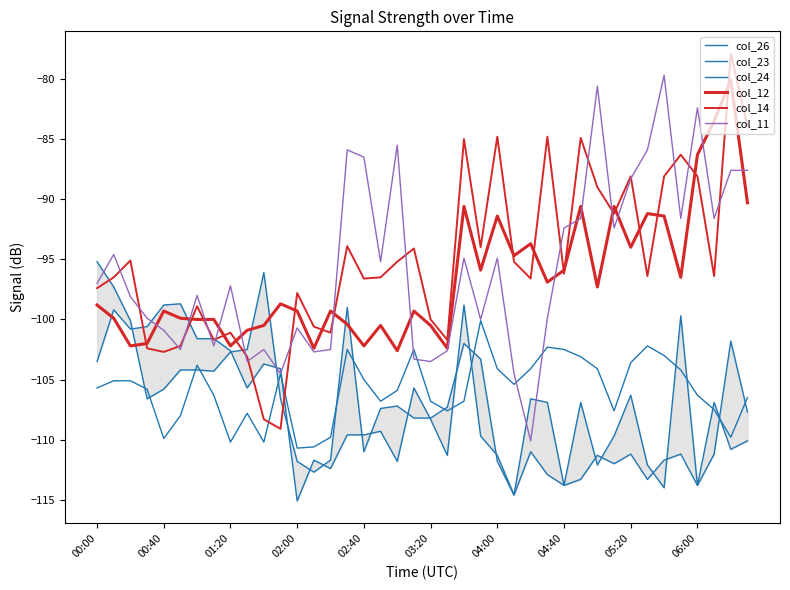

How many times do col_24 and col_14 cross each other?

3